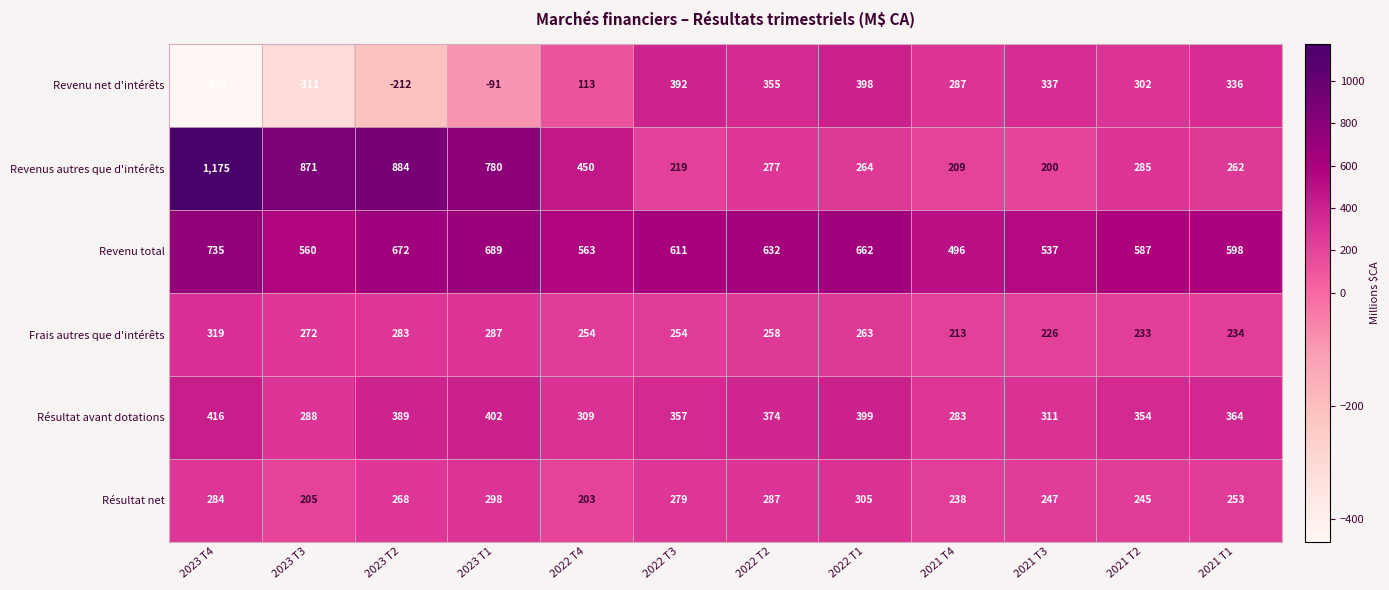

The value of Revenu total at 2022 T2 is 1115. True or false?

False